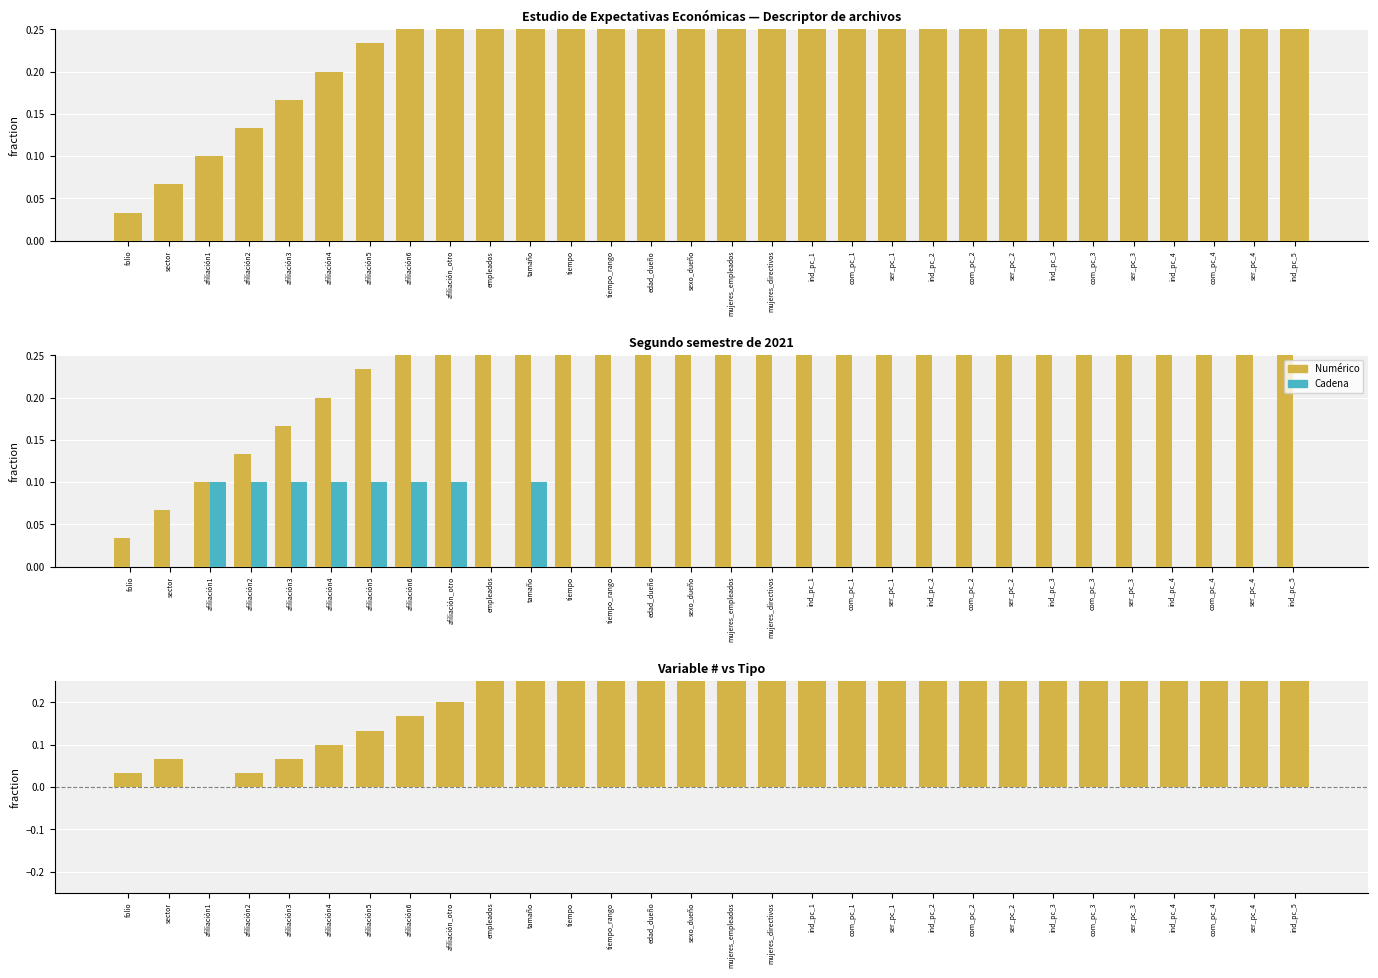

What value does the Cadena series have at afiliación1?

0.1